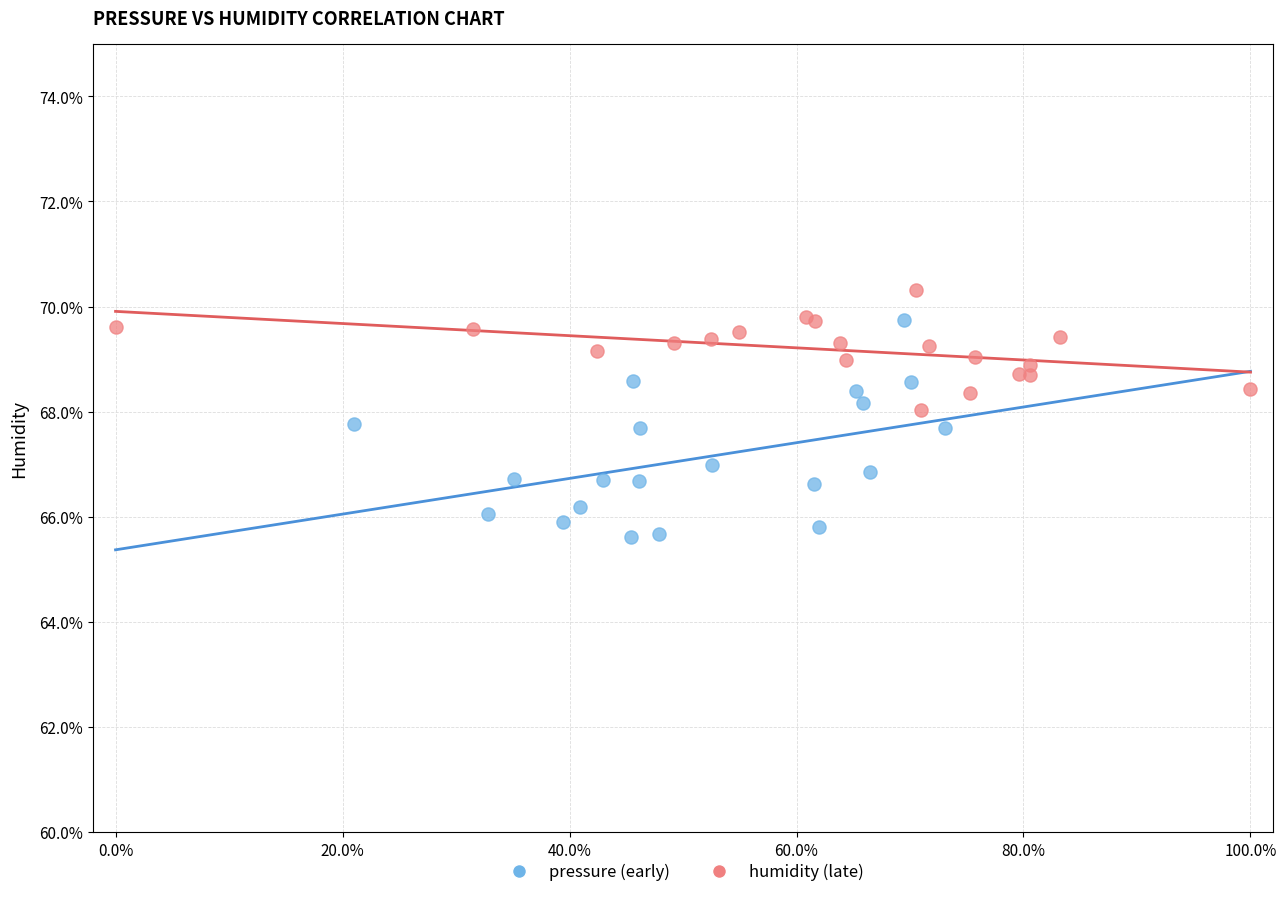

Which series contains the lowest Y value?

pressure (early)